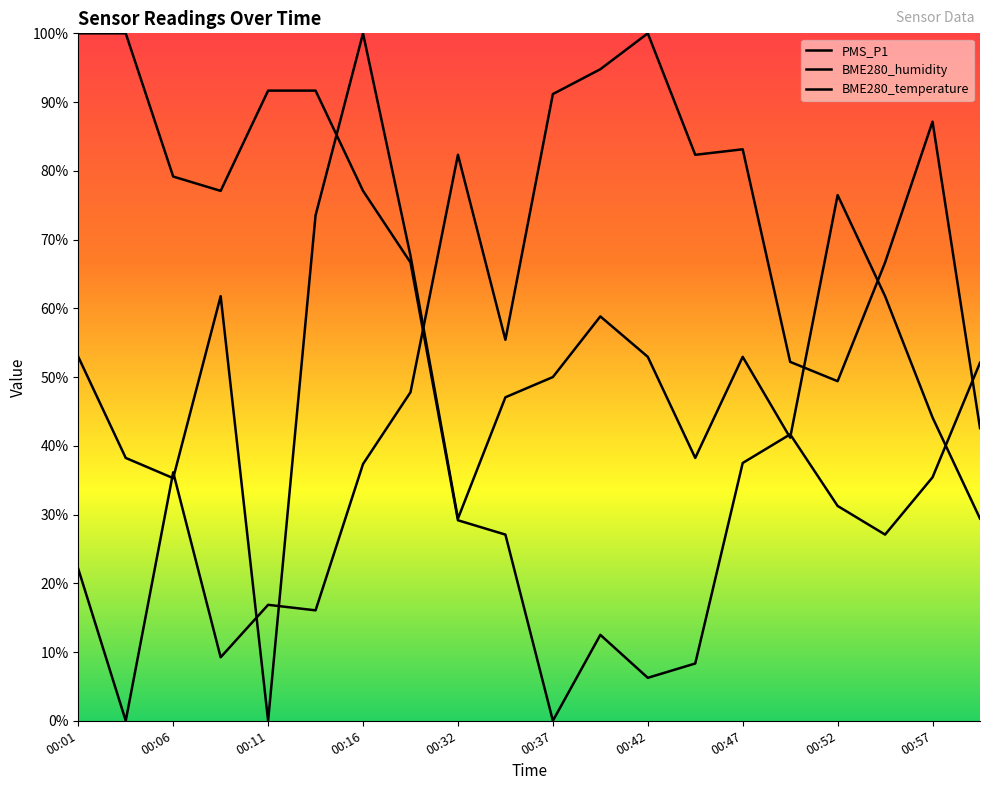

What is the difference between the maximum and minimum values in the PMS_P1 series?

100.0